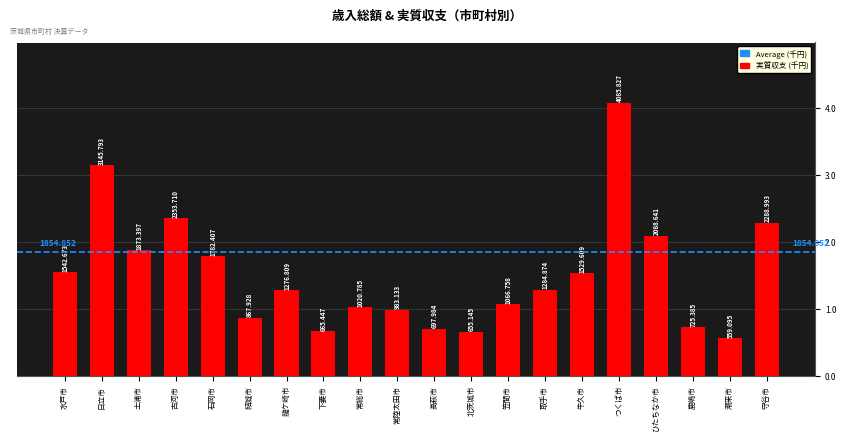

Rank the categories by value from lowest to highest.

潮来市, 北茨城市, 下妻市, 高萩市, 鹿嶋市, 結城市, 常陸太田市, 常総市, 笠間市, 龍ケ崎市, 取手市, 牛久市, 水戸市, 石岡市, 土浦市, ひたちなか市, 守谷市, 古河市, 日立市, つくば市